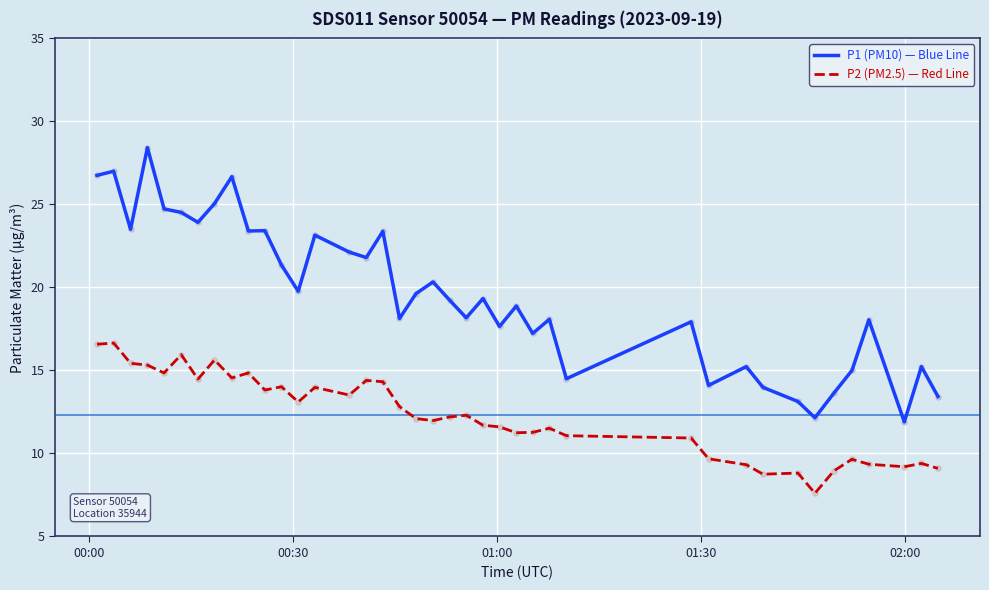

What are all the series names shown in the legend?

P1 (PM10) — Blue Line, P2 (PM2.5) — Red Line